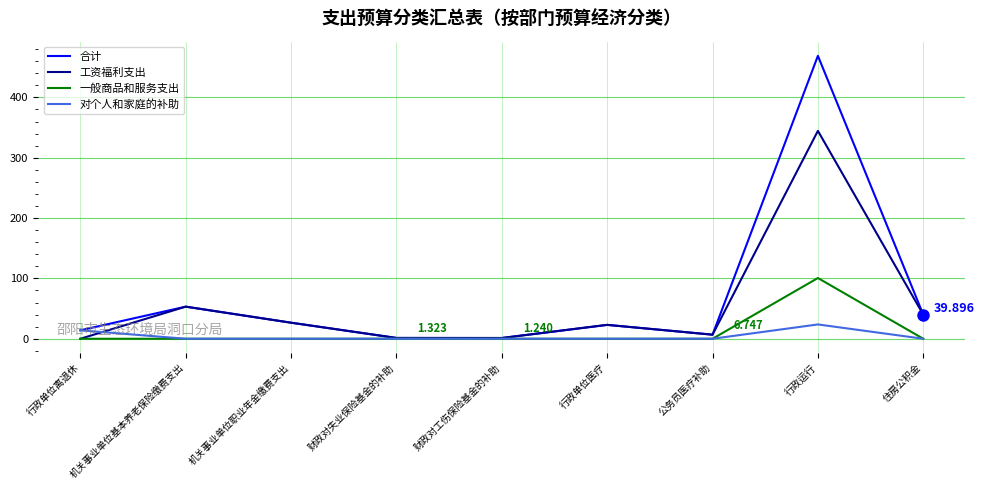

What is the difference between the 工资福利支出 values at 行政单位离退休 and 财政对失业保险基金的补助?

1.3